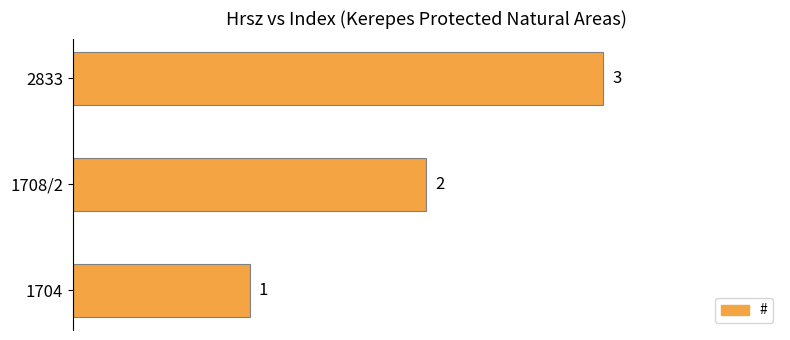

Count the values in the range 1 to 3.

3